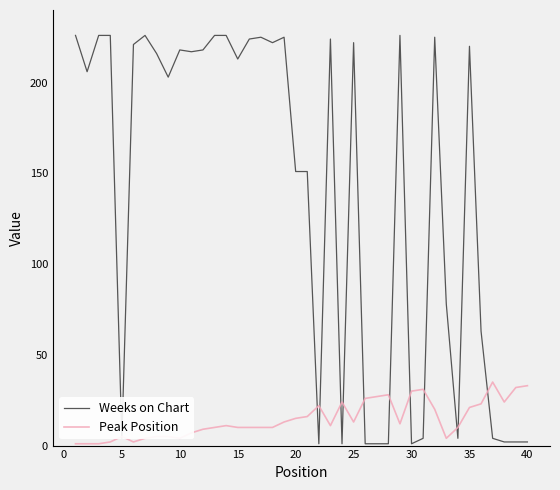

What is the sum of all Weeks on Chart values?

5552